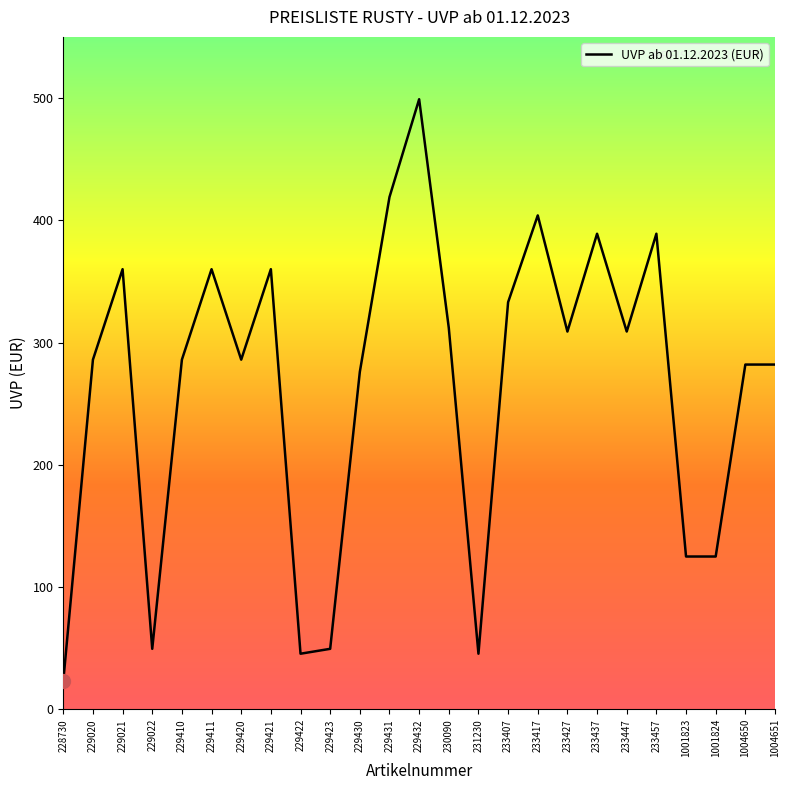

The chart shows a value of 387.3 at 1004650. True or false?

False